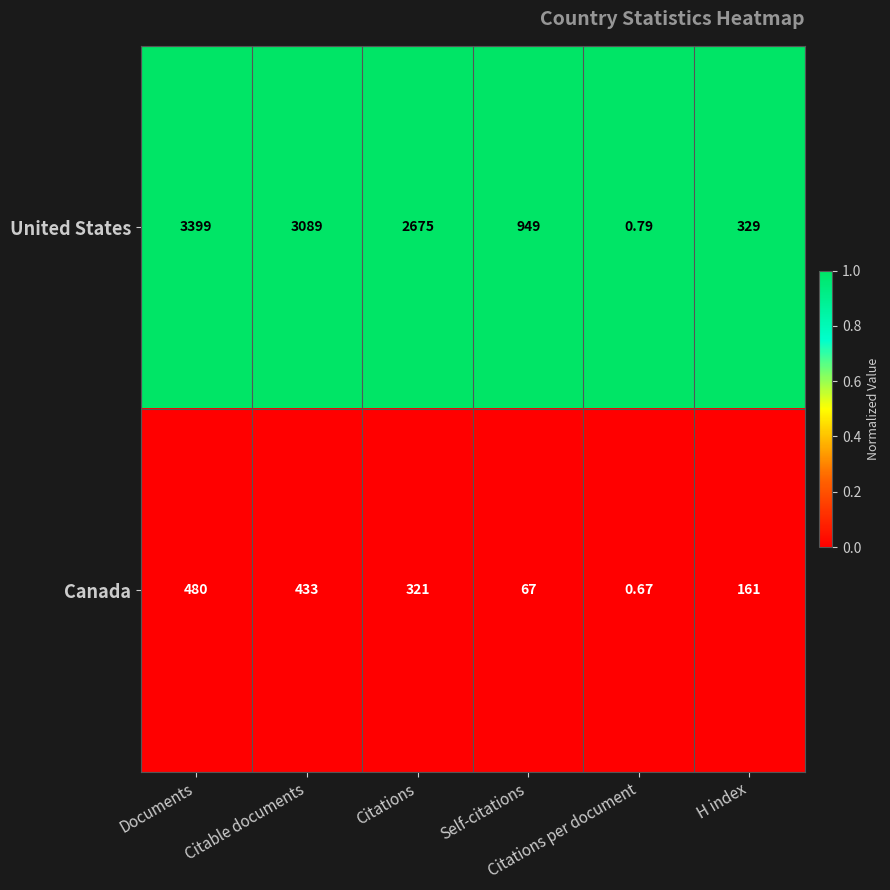

Which series has the widest spread of values?

United States